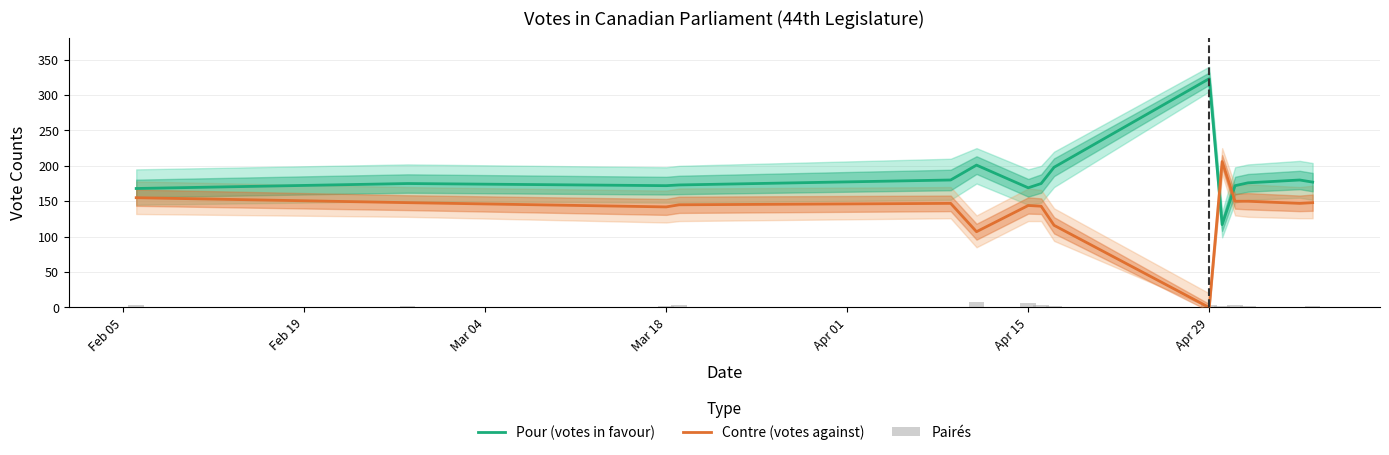

How many bars are there in total?

45